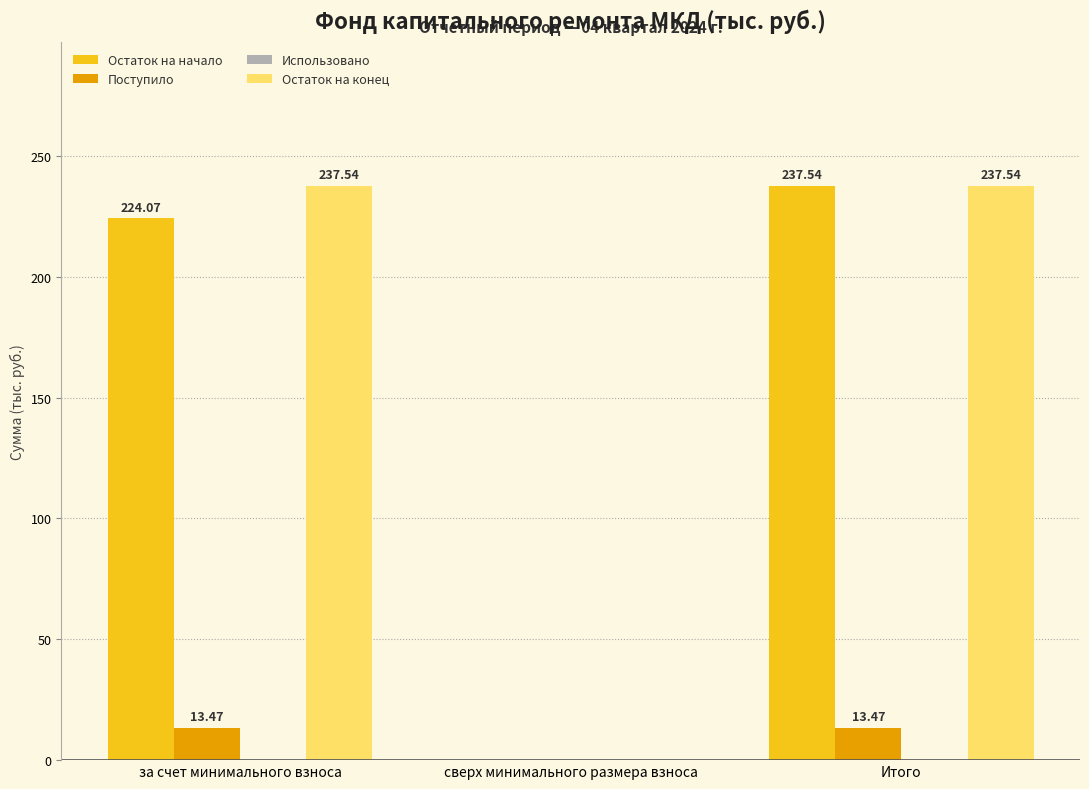

At which category is the sum across all series the highest?

Итого